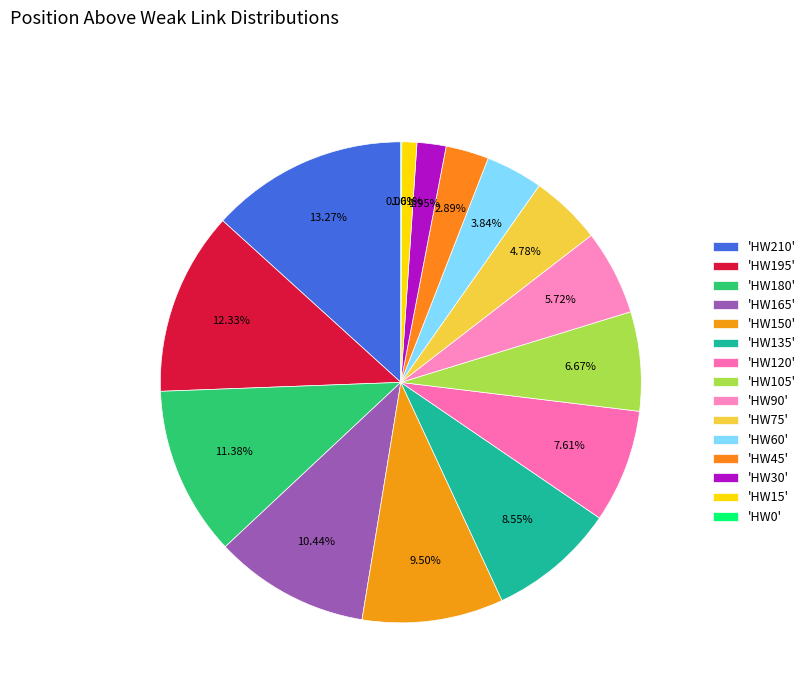

To the nearest percent, what is the difference between the largest and smallest slice percentages?

13%